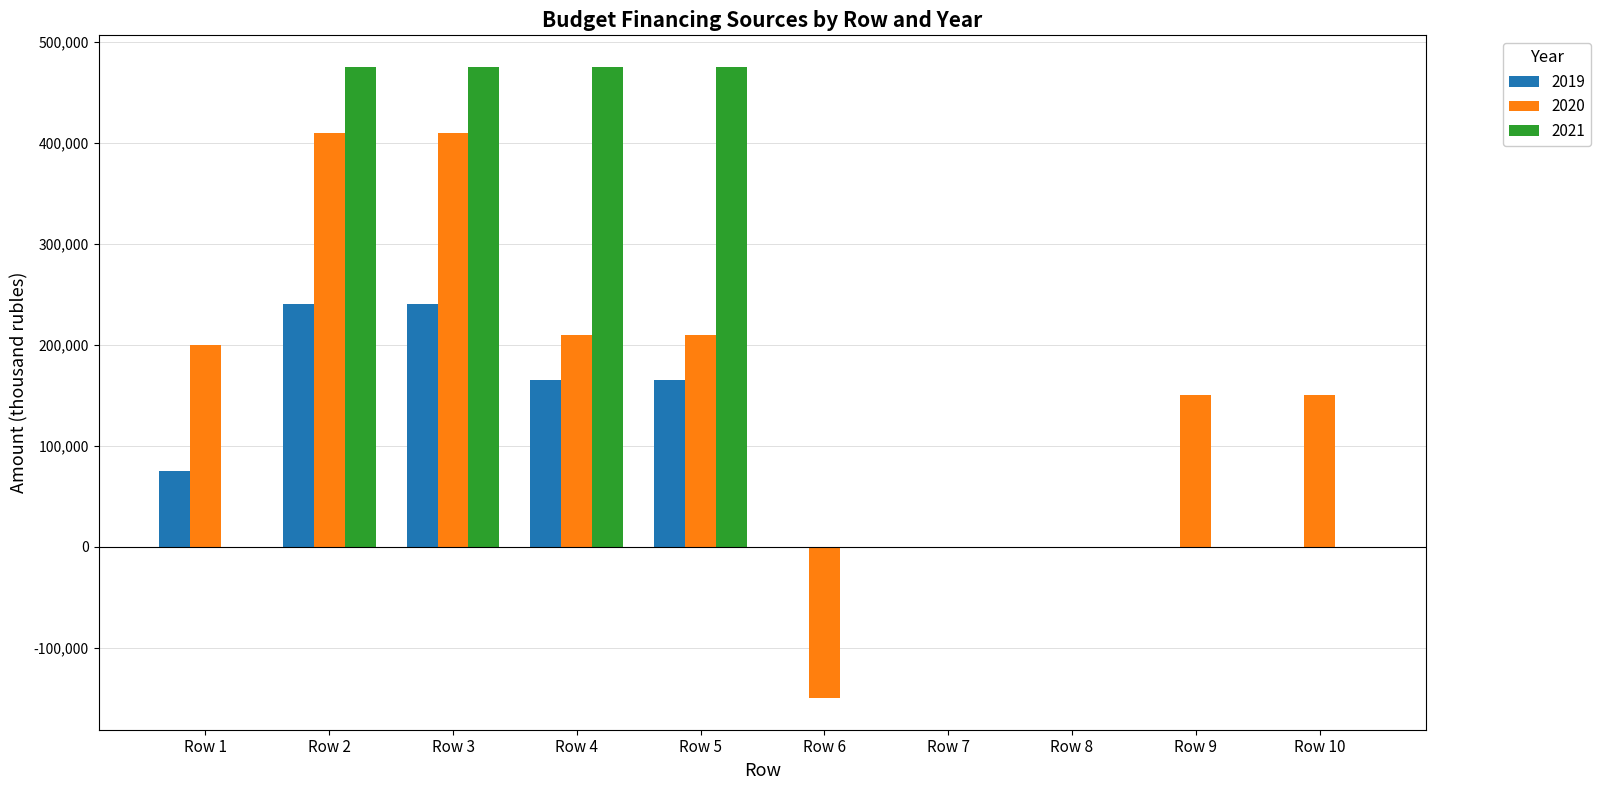

What is the maximum value shown in the chart?

475000